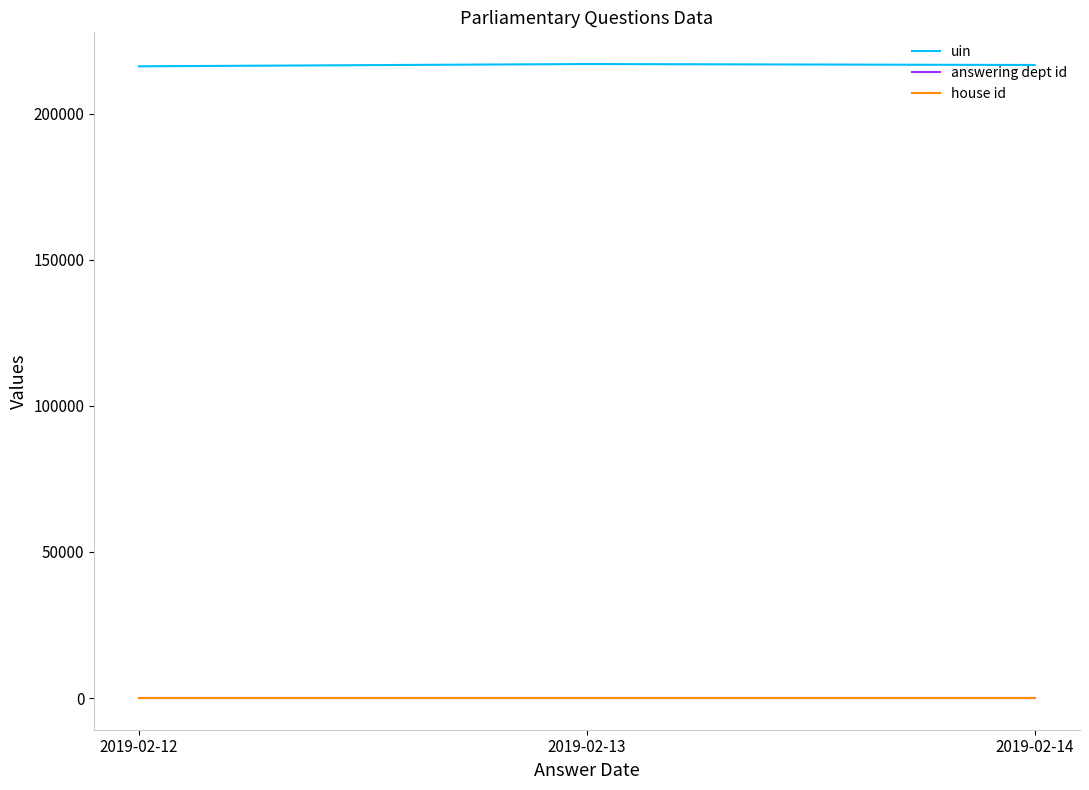

The value of uin at 2019-02-13 is 217052.2. True or false?

True